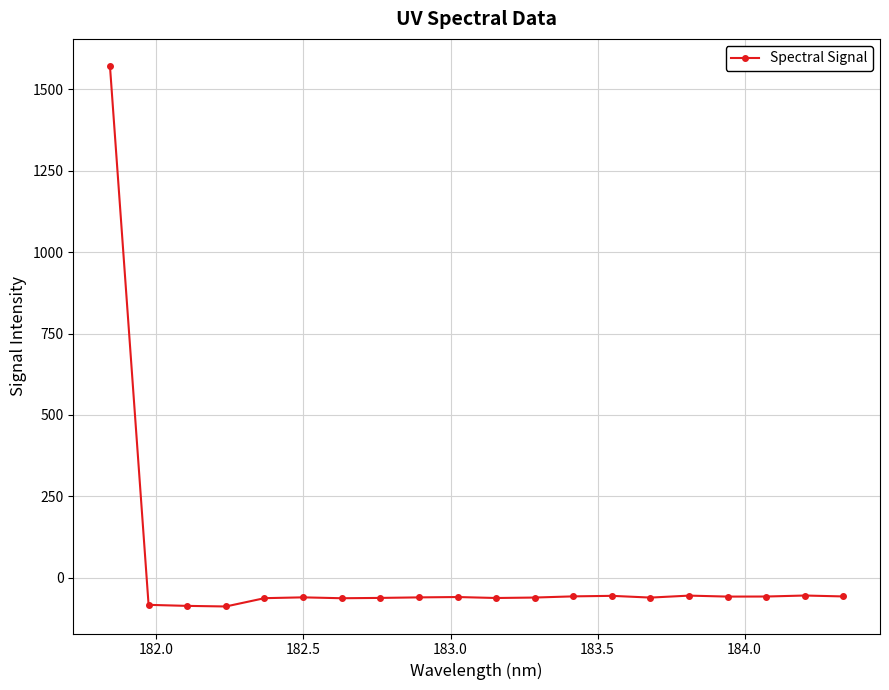

What is the greatest value displayed?

1571.9